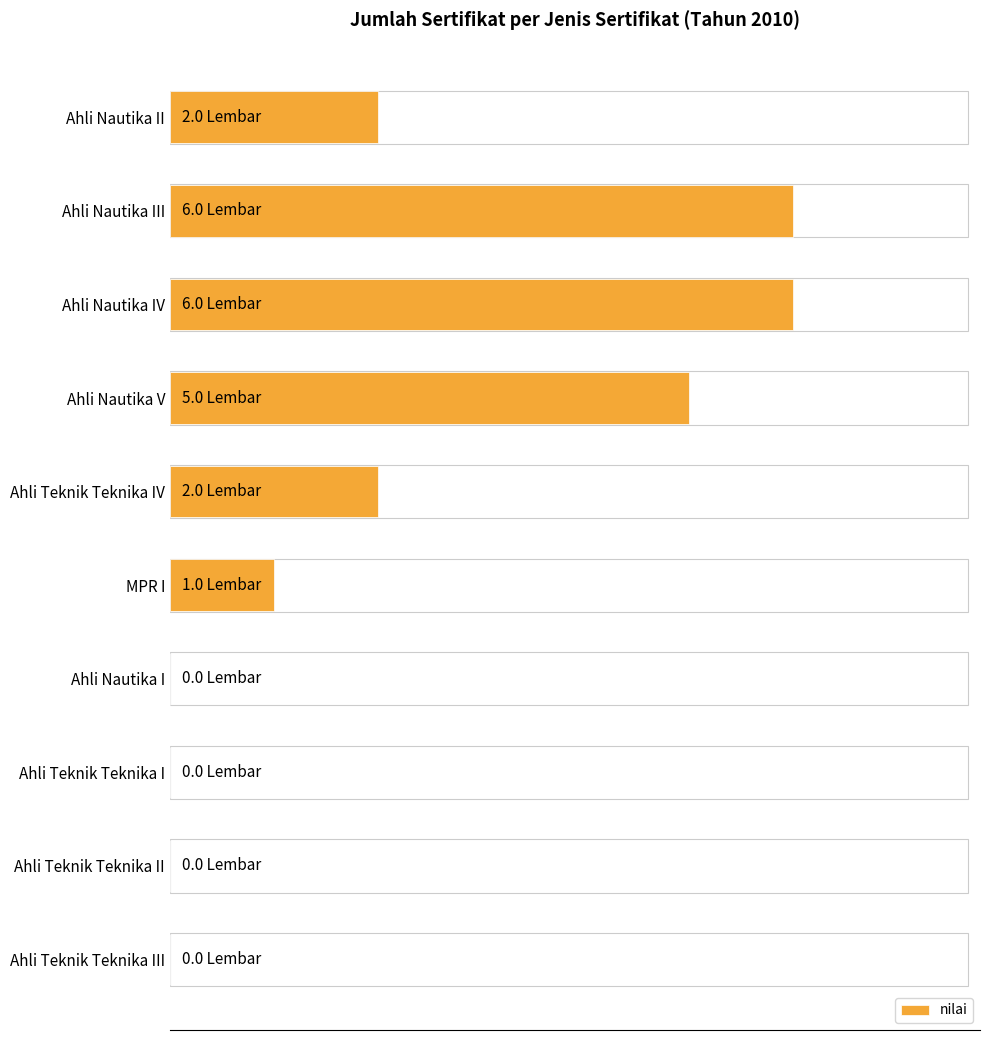

Are the bars horizontal?

Yes